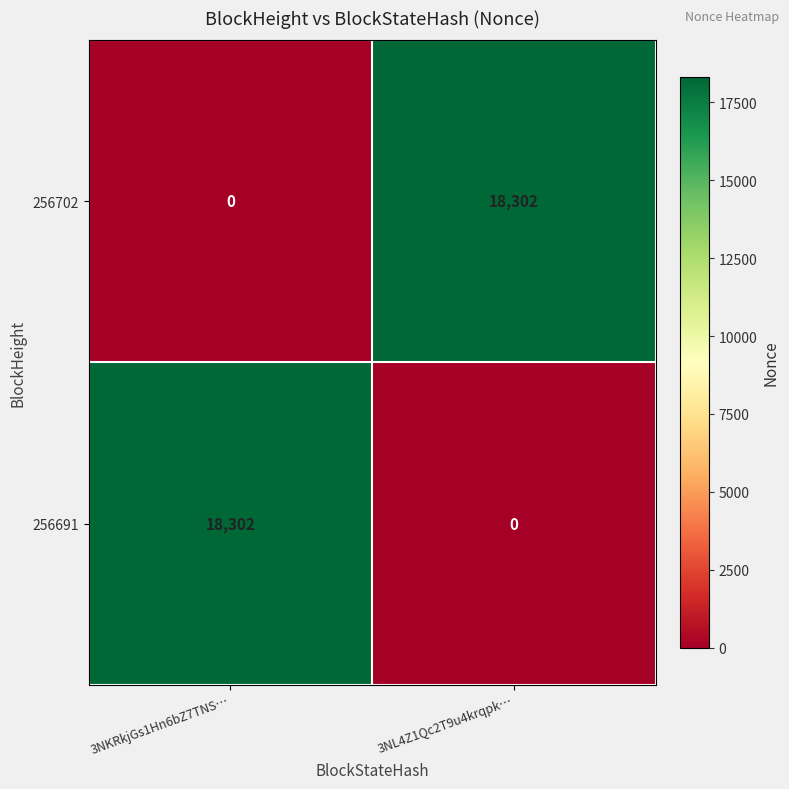

How many distinct data groups are displayed?

2